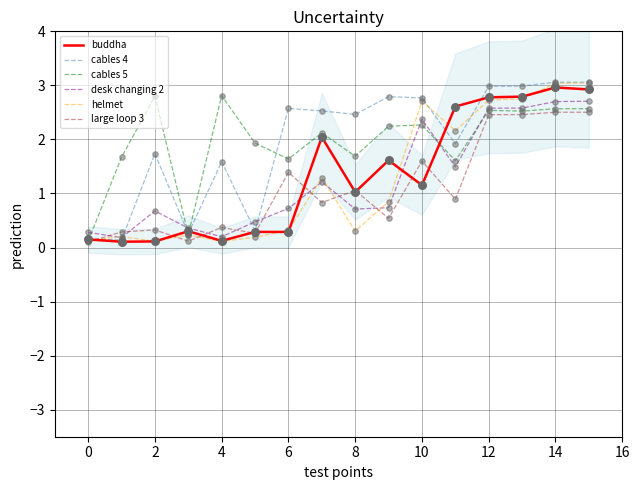

What are all the series names shown in the legend?

buddha, cables 4, cables 5, desk changing 2, helmet, large loop 3